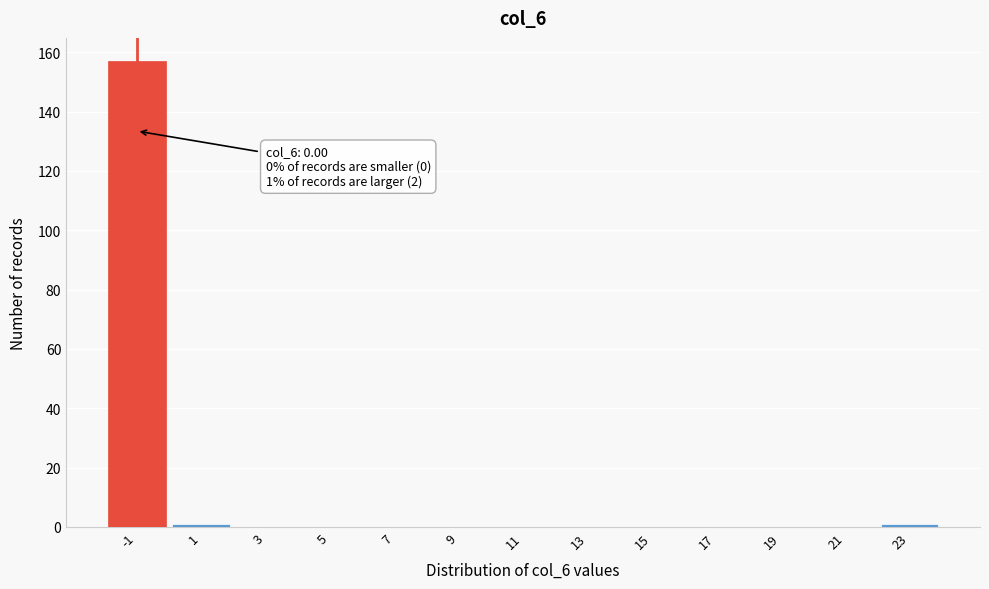

Reading right to left, list all the values displayed in this chart.

23=1	21=0	19=0	17=0	15=0	13=0	11=0	9=0	7=0	5=0	3=0	1=1	-1=157